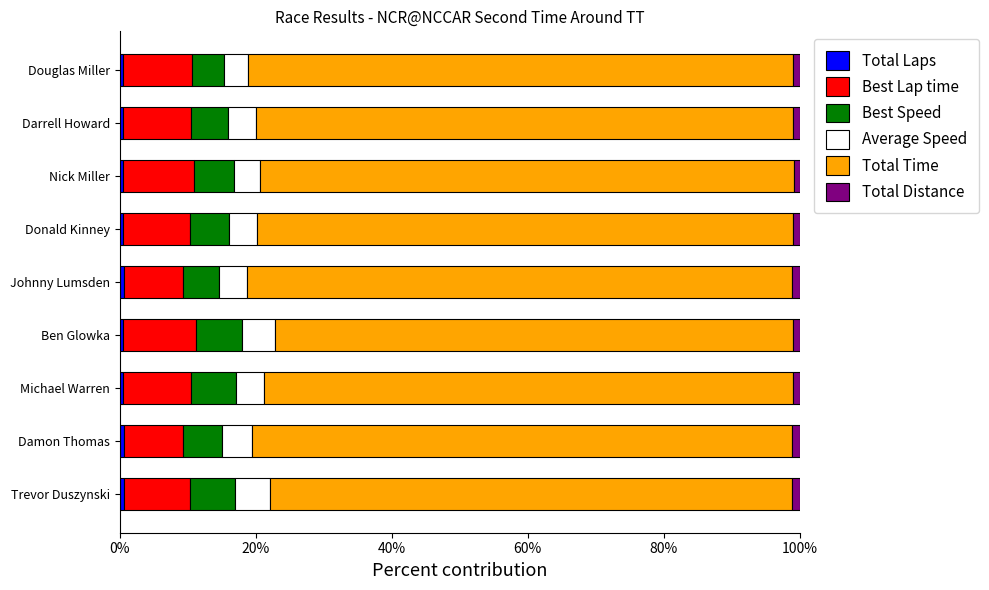

How many categories are shown in the chart?

9